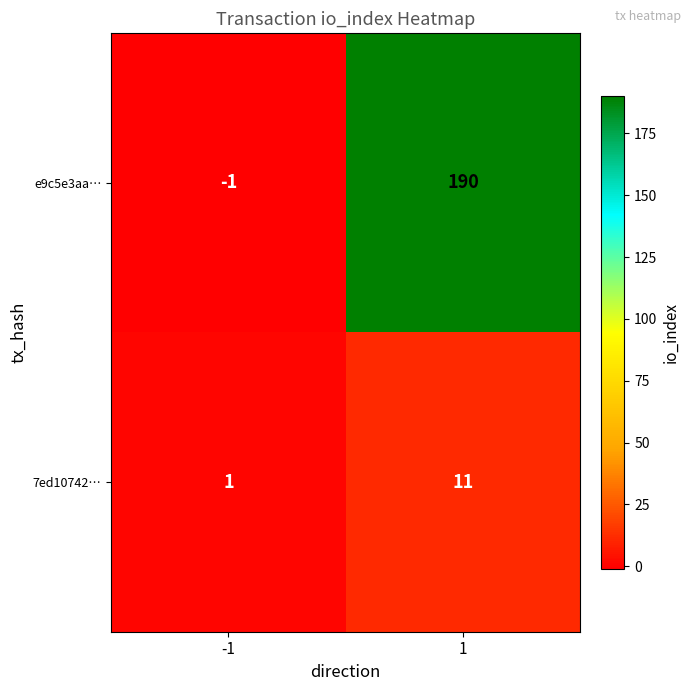

List the series in order of their overall mean, highest first.

e9c5e3aa…, 7ed10742…